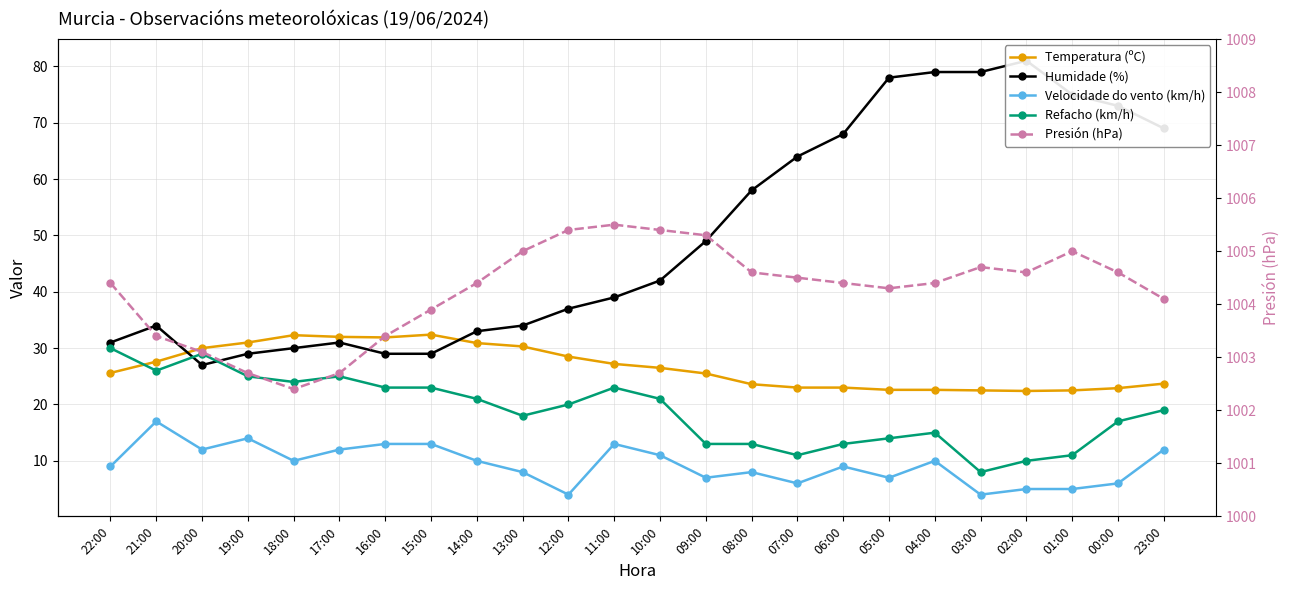

Is it true that Velocidade do vento (km/h) equals 6.0 at 00:00?

True